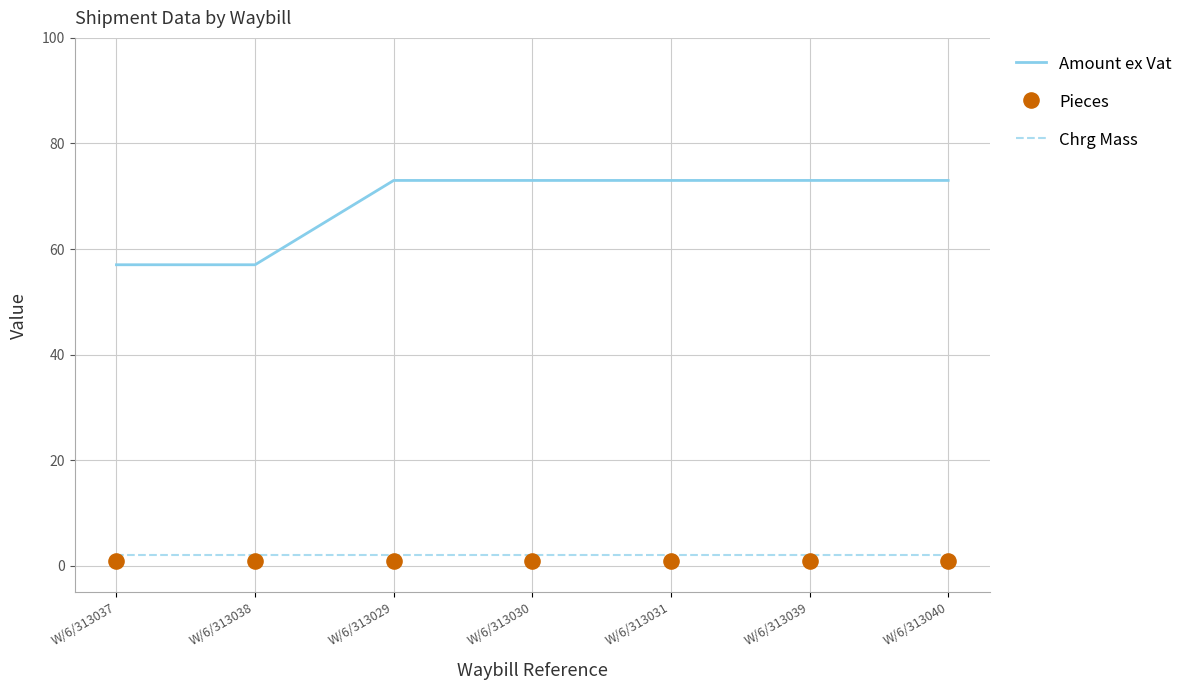

Which series reaches the minimum Y coordinate?

Pieces